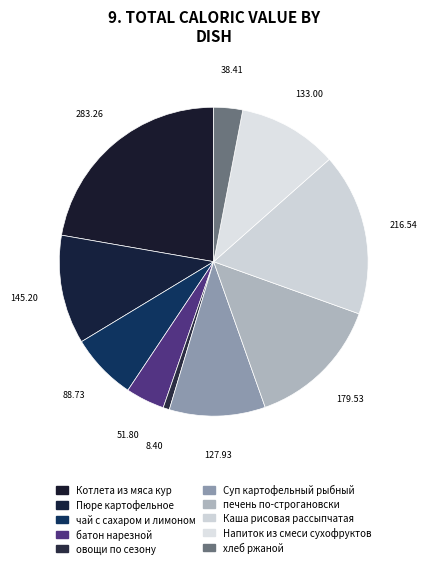

Count the number of slices in the pie.

10